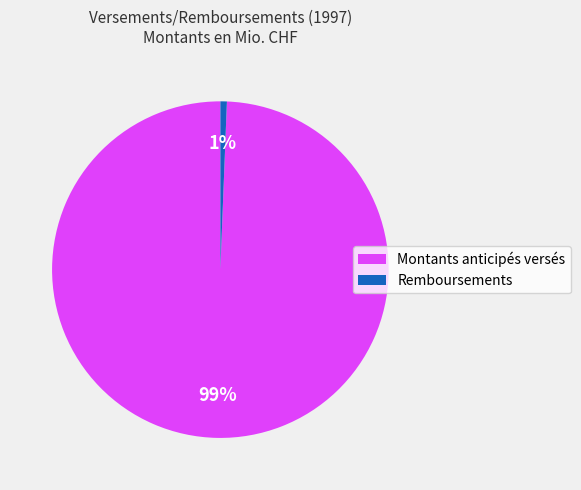

Rank the categories by value from highest to lowest.

Montants anticipés versés, Remboursements